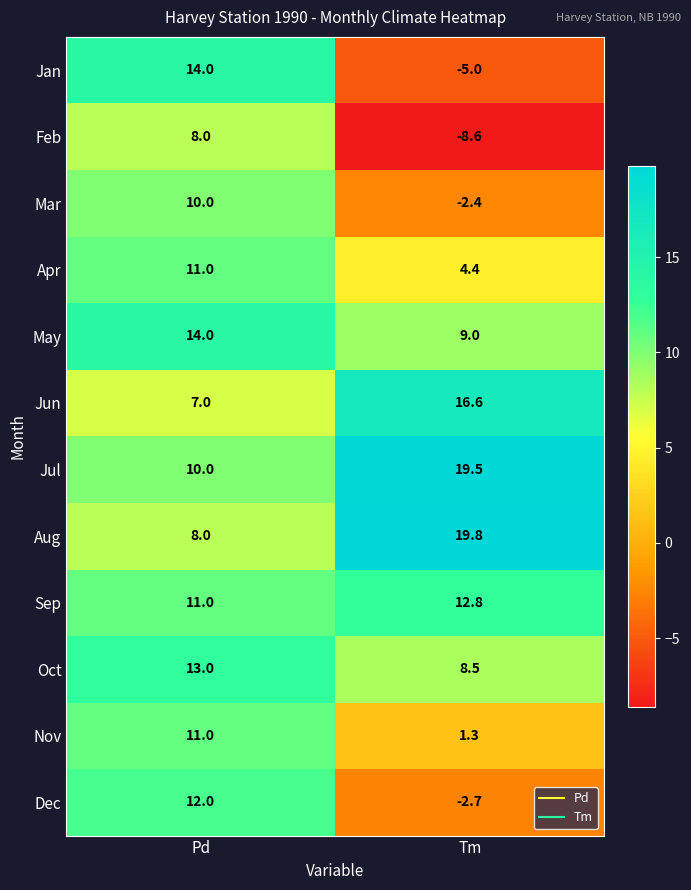

What is the difference between the maximum and minimum values in the Feb series?

16.6